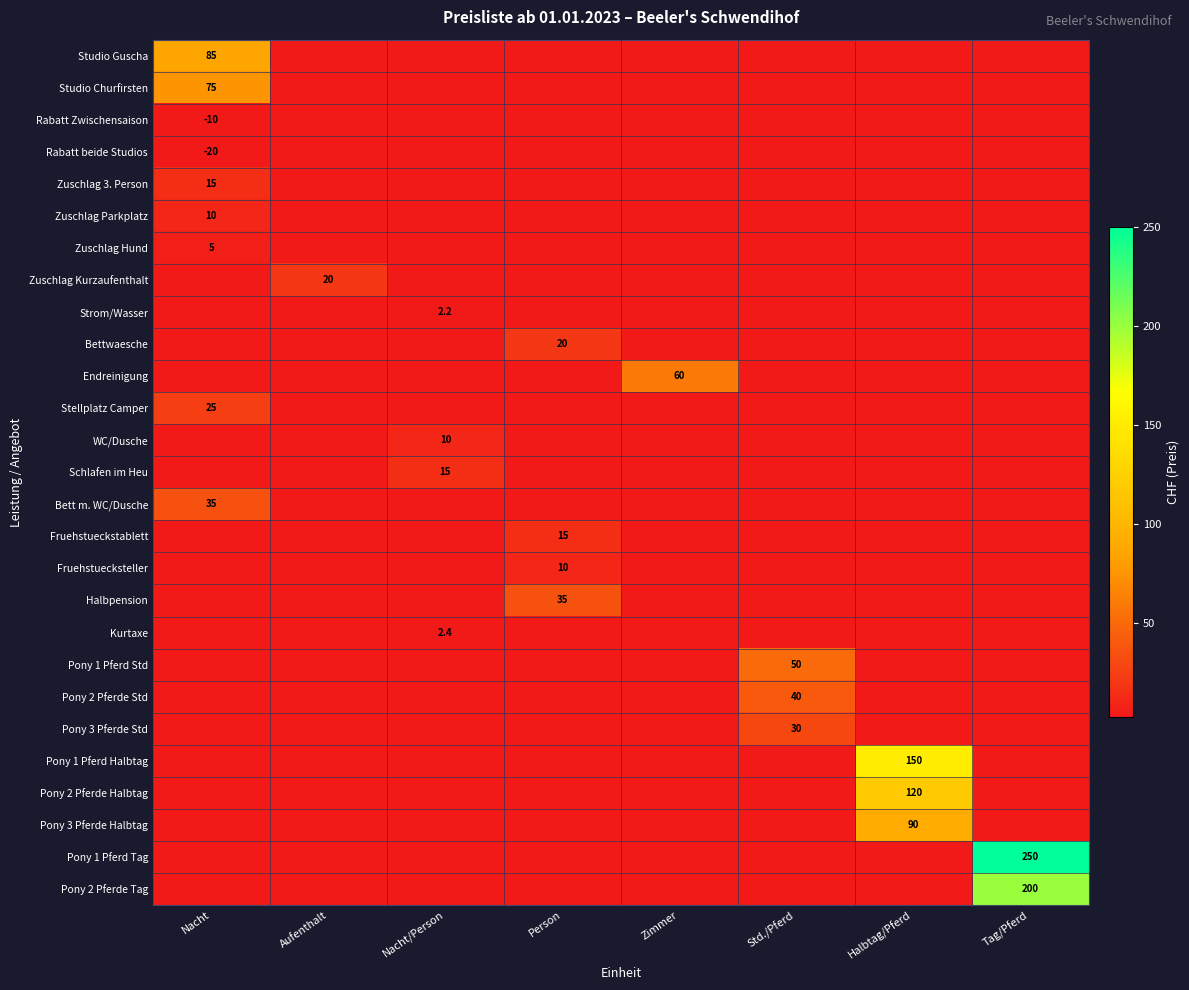

Is it true that Zuschlag Parkplatz equals 15.1 at Nacht?

False